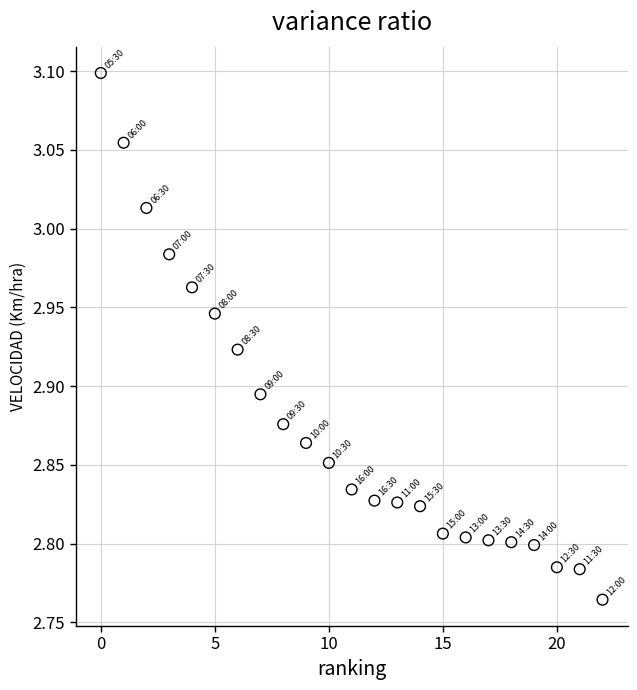

What is the range of Y values (max minus min)?

0.3